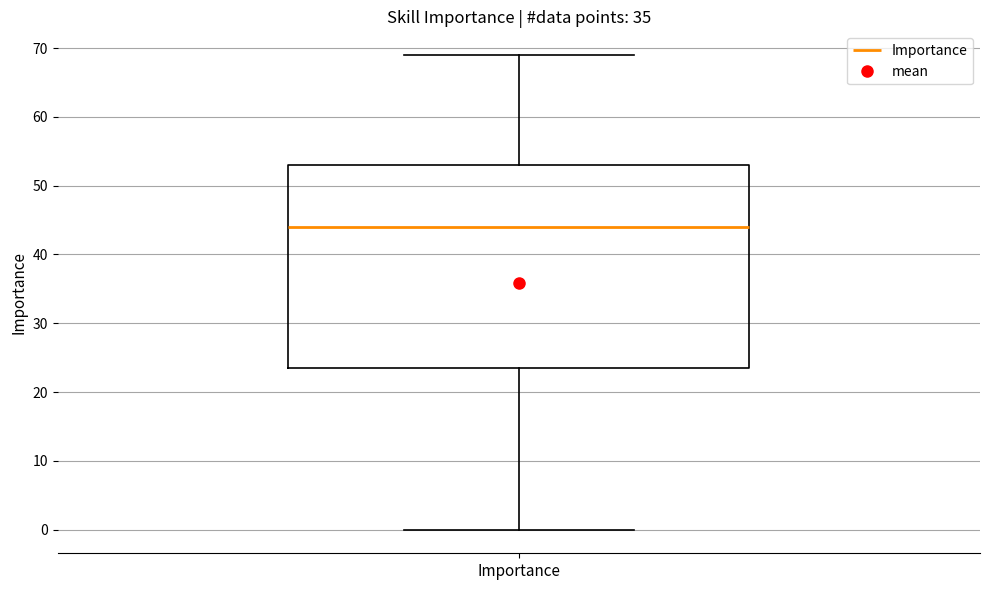

Transcribe this box plot: give where the median line is, the range the box spans, and where the two whiskers end, as read against the y-axis. The values are not printed on the chart, so give them approximately, as read against the axis.

median 44, box 24 to 53, whiskers 0 to 69